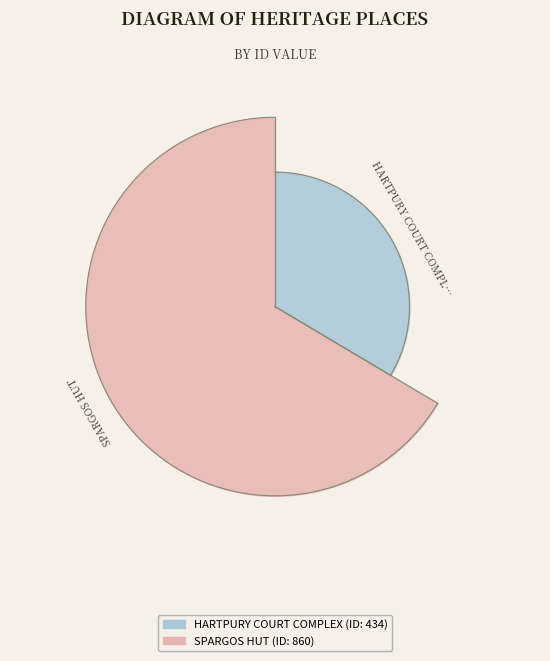

True or false: HARTPURY COURT COMPLEX accounts for 34% of the total.

True